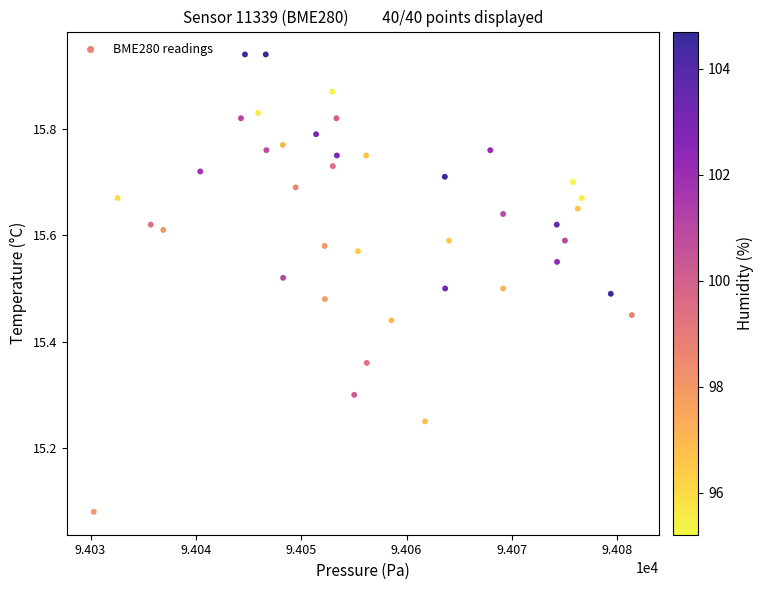

What is the range of X values (max minus min)?

51.1